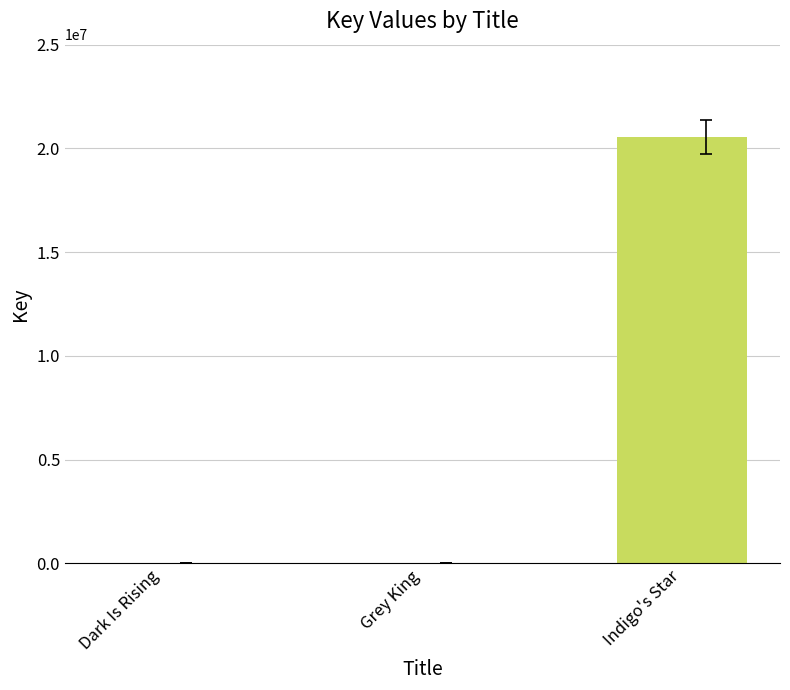

Between Dark Is Rising and Indigo's Star, which is larger?

Indigo's Star